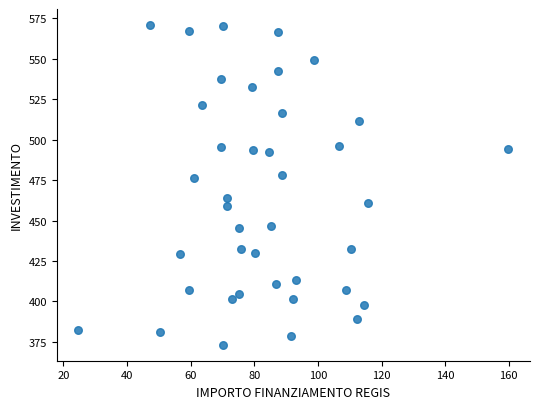

What is the range of X values (max minus min)?

135.2